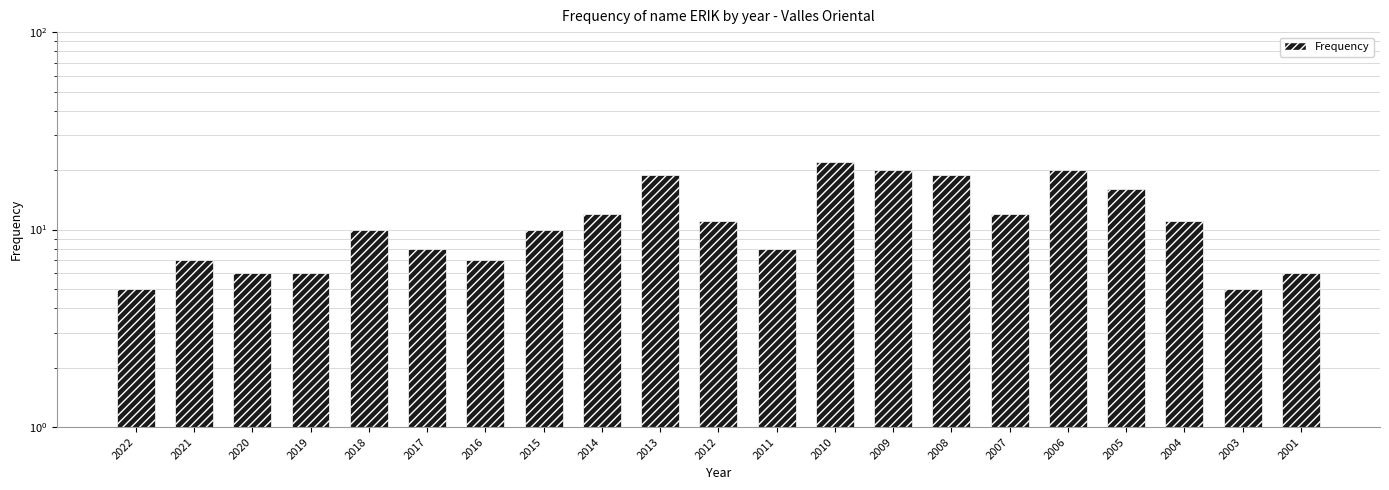

Reading right to left, list all the values displayed in this chart.

2001=6	2003=5	2004=11	2005=16	2006=20	2007=12	2008=19	2009=20	2010=22	2011=8	2012=11	2013=19	2014=12	2015=10	2016=7	2017=8	2018=10	2019=6	2020=6	2021=7	2022=5